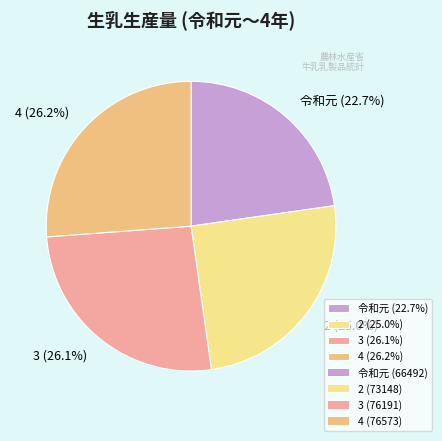

Which has a higher value, 令和元 (22.7%) or 4 (26.2%)?

4 (26.2%)